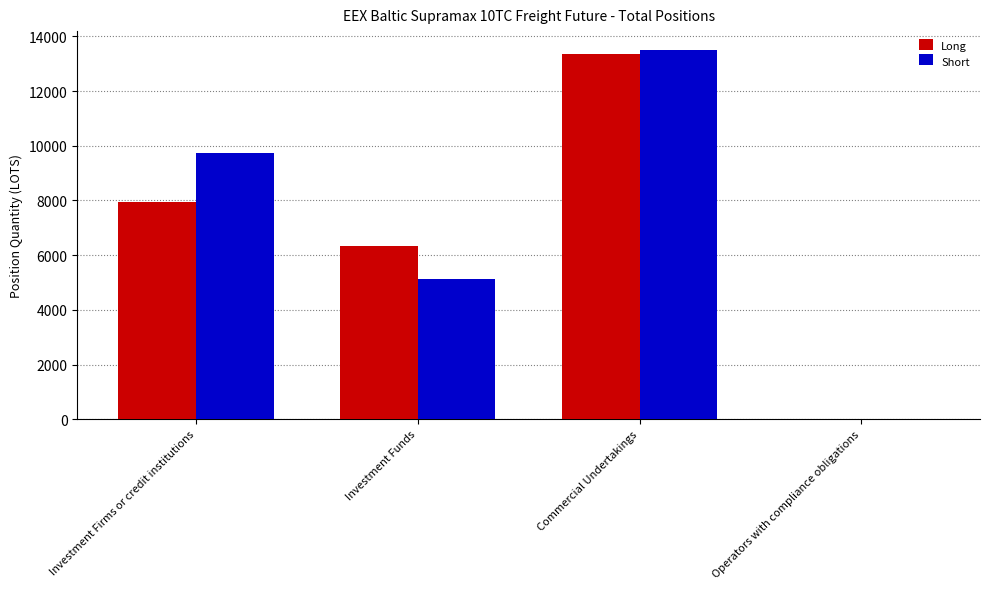

What is the sum of all Short values?

28382.3